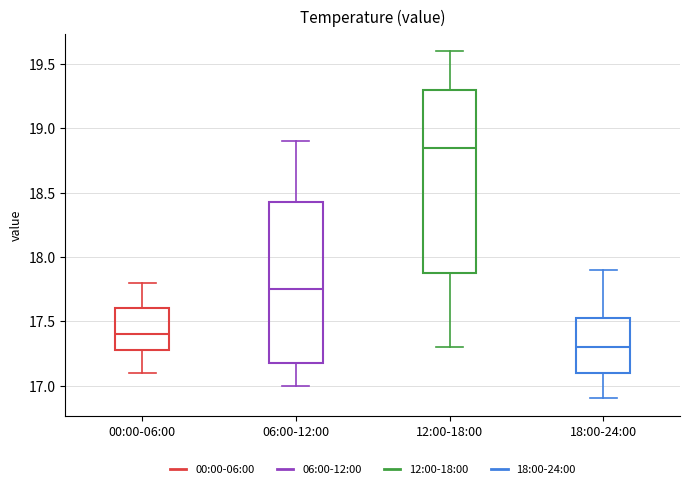

Reading left to right, transcribe this box plot: for each box, give where its median line is, the range the box spans, and where its two whiskers end, as read against the y-axis. The values are not printed on the chart, so give them approximately, as read against the axis.

00:00-06:00: median 17.40, box 17.30 to 17.60, whiskers 17.10 to 17.80
06:00-12:00: median 17.75, box 17.20 to 18.45, whiskers 17.00 to 18.90
12:00-18:00: median 18.85, box 17.90 to 19.30, whiskers 17.30 to 19.60
18:00-24:00: median 17.30, box 17.10 to 17.55, whiskers 16.90 to 17.90